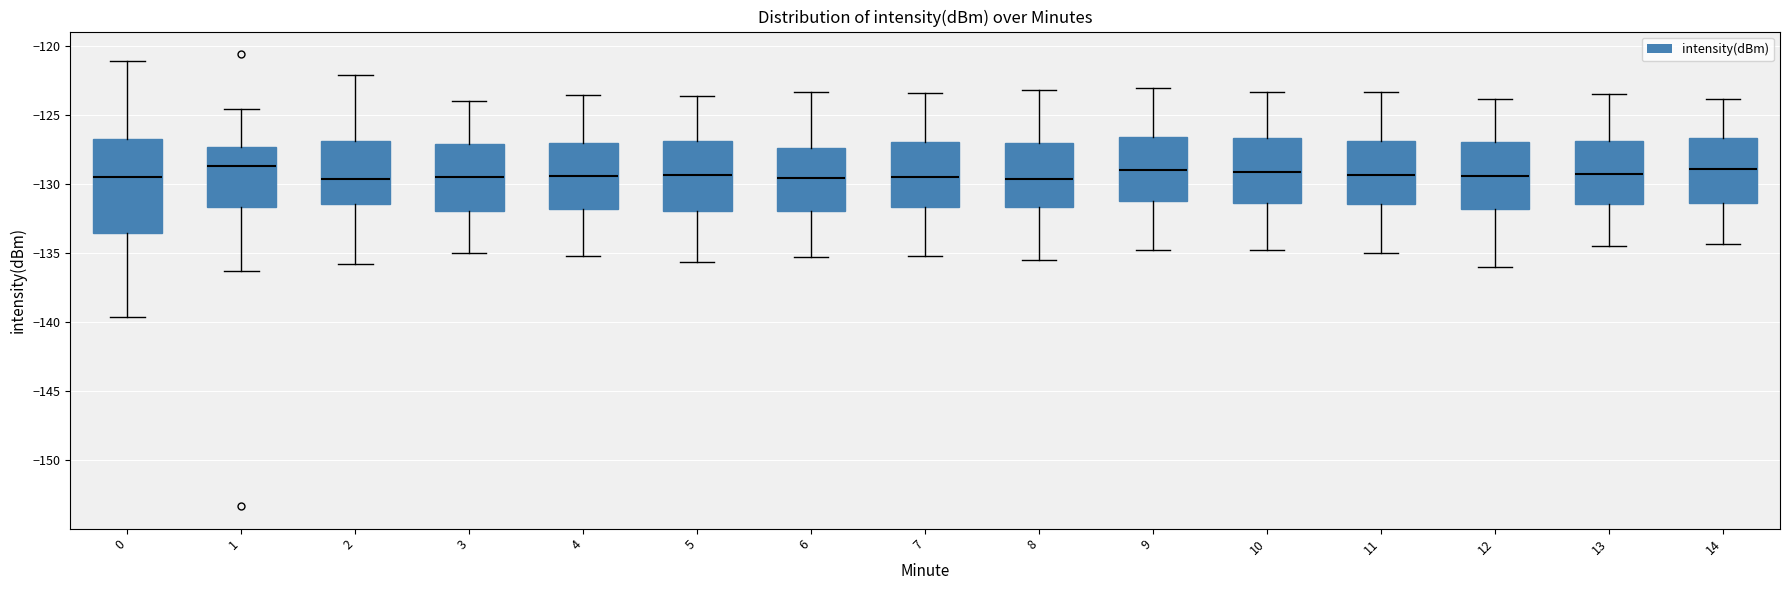

Reading left to right, transcribe this box plot: for each box, give where its median line is, the range the box spans, and where its two whiskers end, as read against the y-axis. The values are not printed on the chart, so give them approximately, as read against the axis.

0: median -129.5, box -133.5 to -126.5, whiskers -139.5 to -121.0
1: median -128.5, box -131.5 to -127.5, whiskers -136.5 to -124.5
2: median -129.5, box -131.5 to -127.0, whiskers -136.0 to -122.0
3: median -129.5, box -132.0 to -127.0, whiskers -135.0 to -124.0
4: median -129.5, box -132.0 to -127.0, whiskers -135.0 to -123.5
5: median -129.5, box -132.0 to -127.0, whiskers -135.5 to -123.5
6: median -129.5, box -132.0 to -127.5, whiskers -135.5 to -123.5
7: median -129.5, box -131.5 to -127.0, whiskers -135.0 to -123.5
8: median -129.5, box -131.5 to -127.0, whiskers -135.5 to -123.0
9: median -129.0, box -131.0 to -126.5, whiskers -135.0 to -123.0
10: median -129.0, box -131.5 to -126.5, whiskers -135.0 to -123.5
11: median -129.5, box -131.5 to -127.0, whiskers -135.0 to -123.5
12: median -129.5, box -132.0 to -127.0, whiskers -136.0 to -124.0
13: median -129.0, box -131.5 to -127.0, whiskers -134.5 to -123.5
14: median -129.0, box -131.5 to -126.5, whiskers -134.5 to -124.0